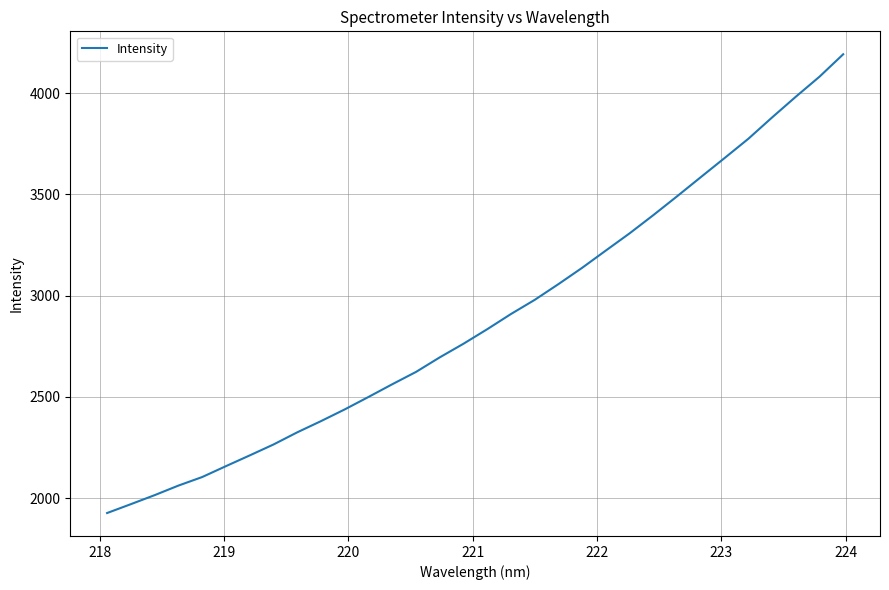

What is the smallest value displayed?

1926.5